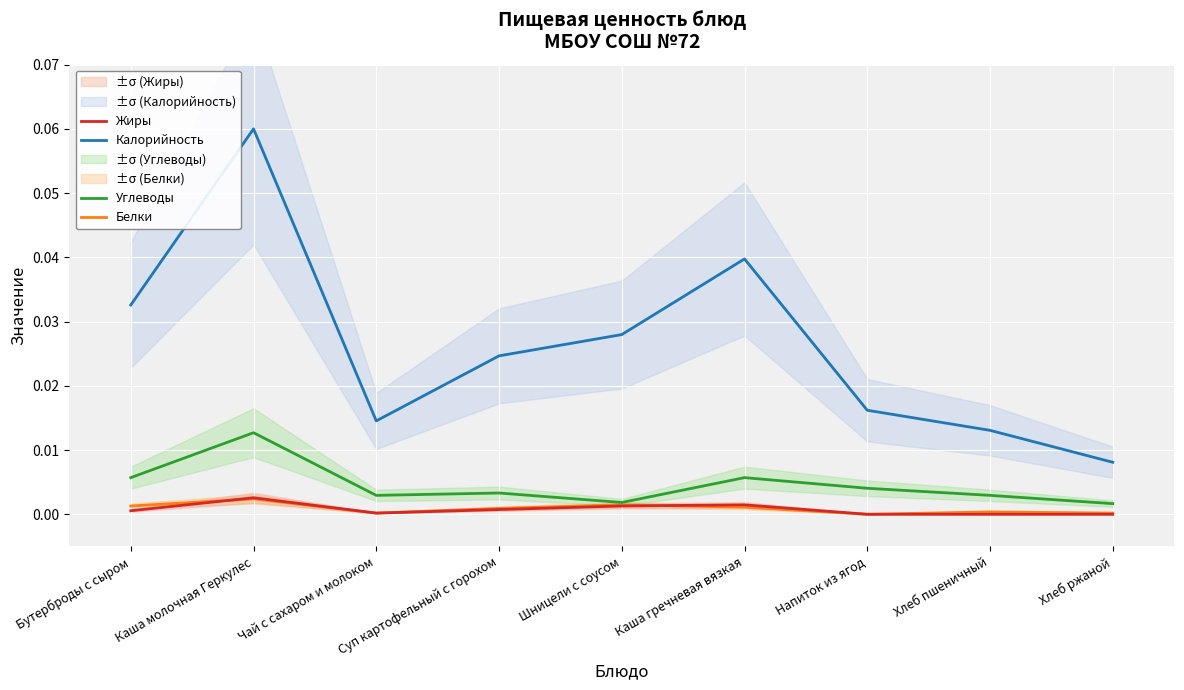

Reading left to right, transcribe all the data shown in this chart.

Калорийность: 0.0	0.1	0.0	0.0	0.0	0.0	0.0	0.0	0.0
Белки: 0.0	0.0	0.0	0.0	0.0	0.0	0.0	0.0	0.0
Жиры: 0.0	0.0	0.0	0.0	0.0	0.0	0.0	0.0	0.0
Углеводы: 0.0	0.0	0.0	0.0	0.0	0.0	0.0	0.0	0.0